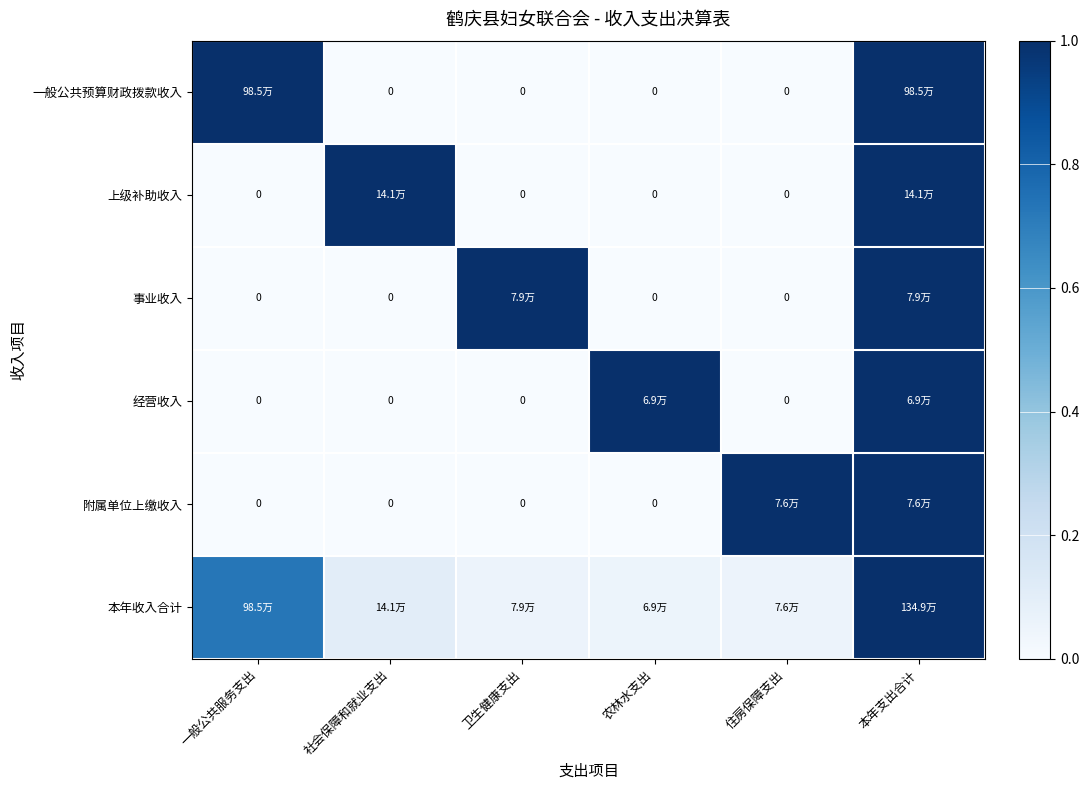

Which series changed the most between 一般公共服务支出 and 农林水支出?

一般公共预算财政拨款收入